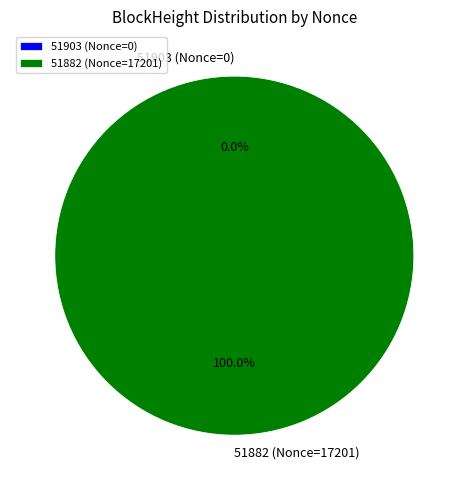

True or false: 51882 (Nonce=17201) accounts for 100% of the total.

True